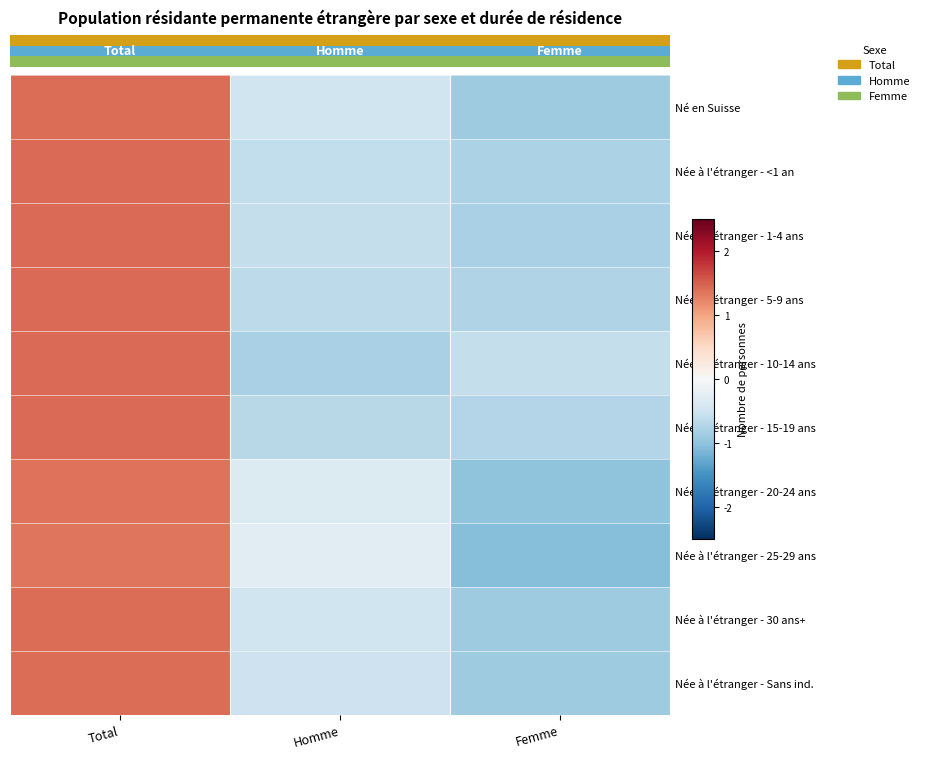

Count the number of data series in this chart.

10